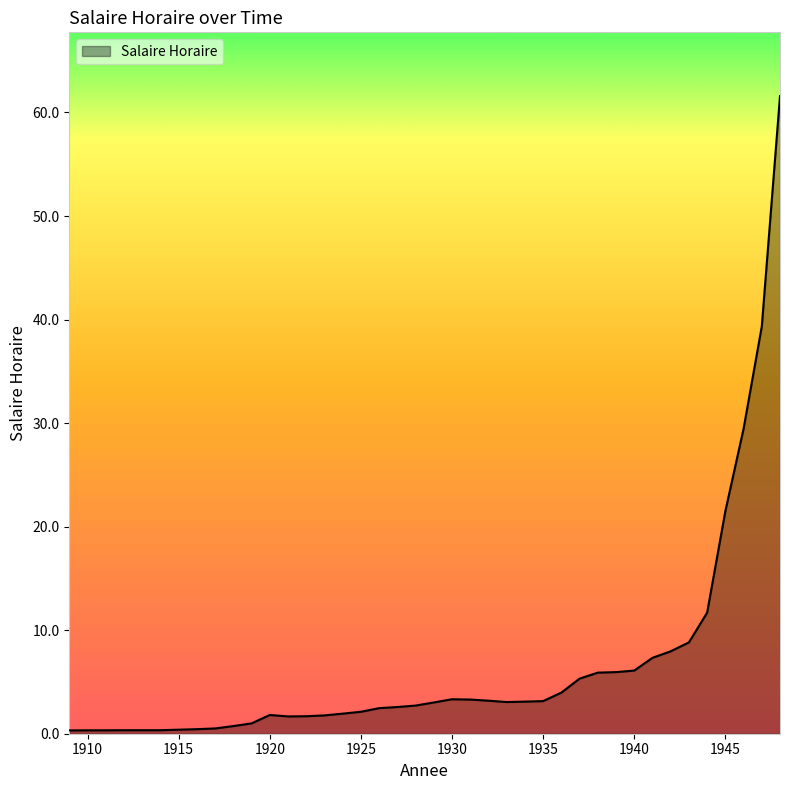

How many lines are shown in the chart?

1